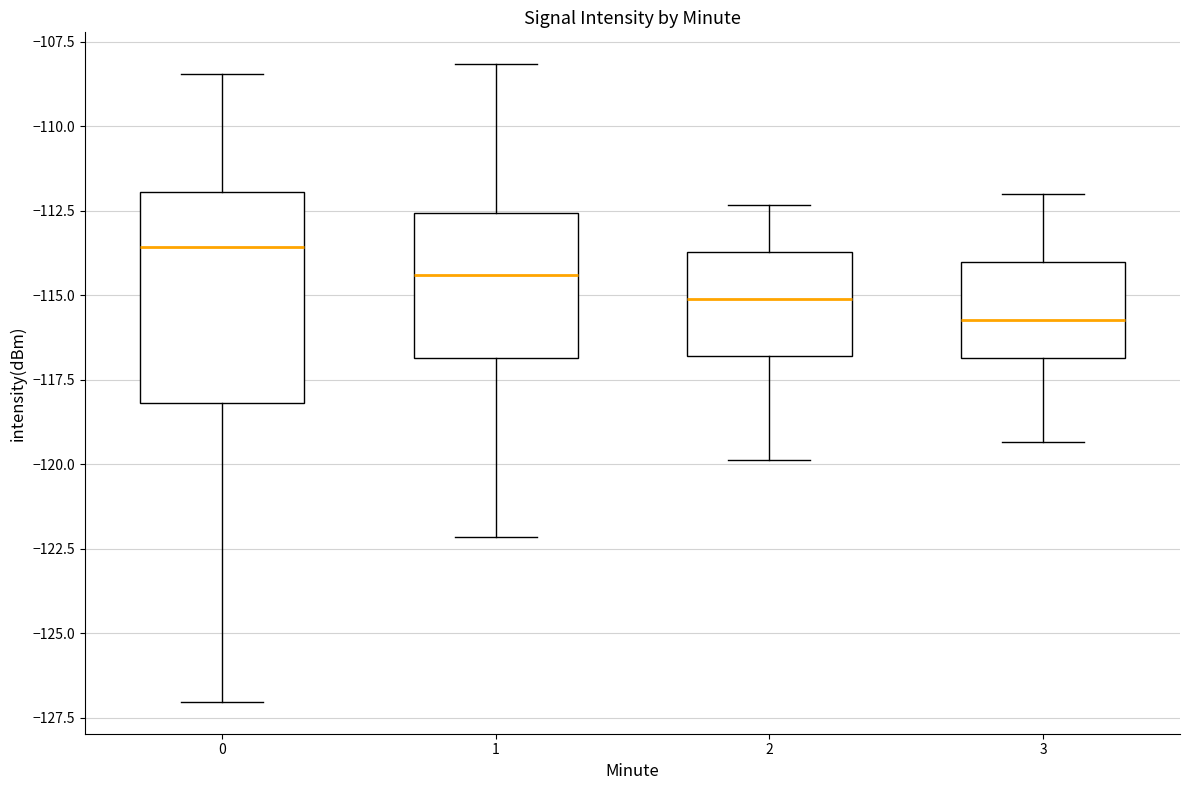

Which box is the tallest, from its lower edge to its upper edge?

0